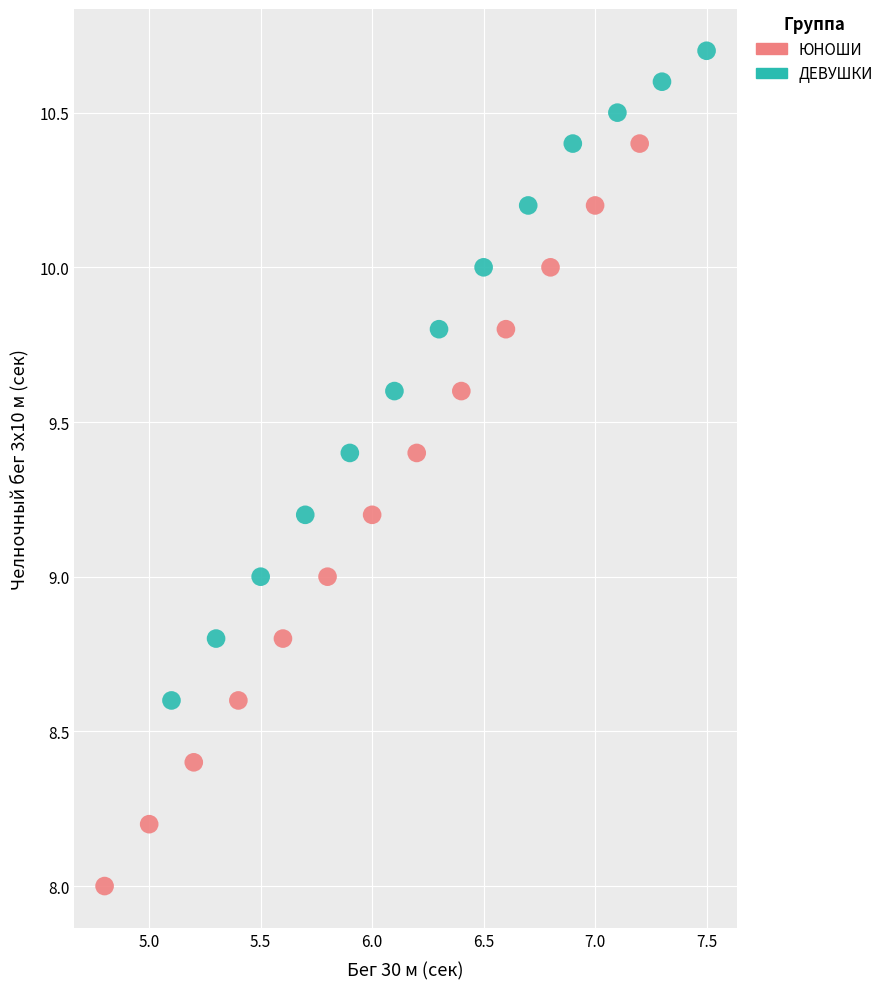

What are all the series names shown in the legend?

ЮНОШИ, ДЕВУШКИ